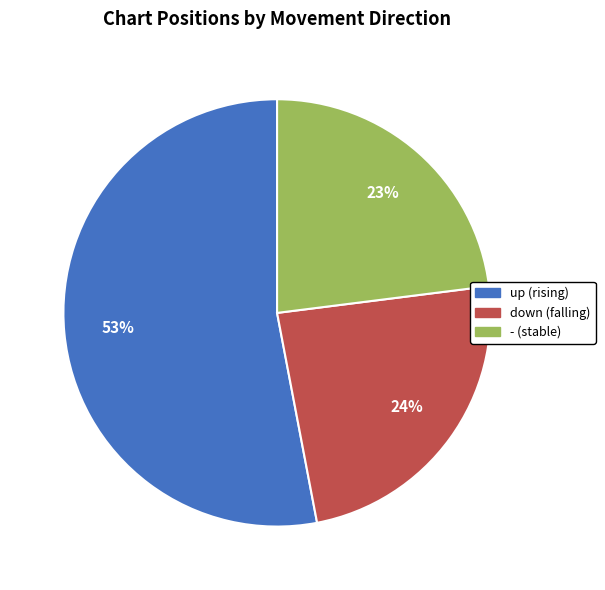

To the nearest percent, what percentage of the pie is down?

24%